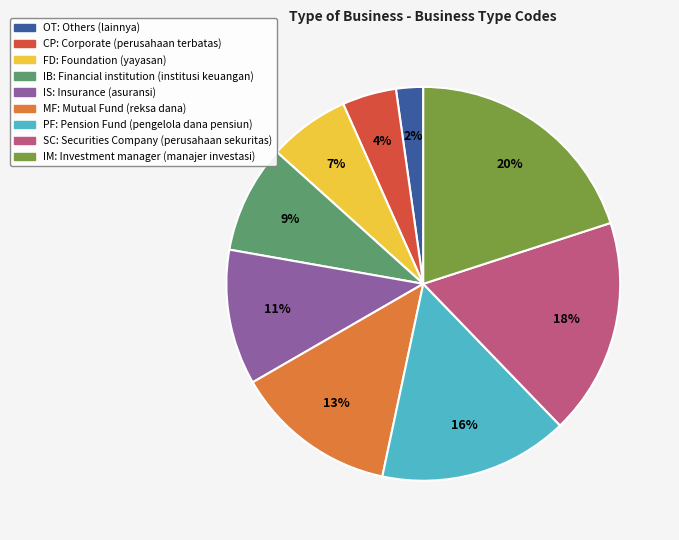

Do IB: Financial institution (institusi keuangan) and MF: Mutual Fund (reksa dana) together represent more than half of the pie?

No